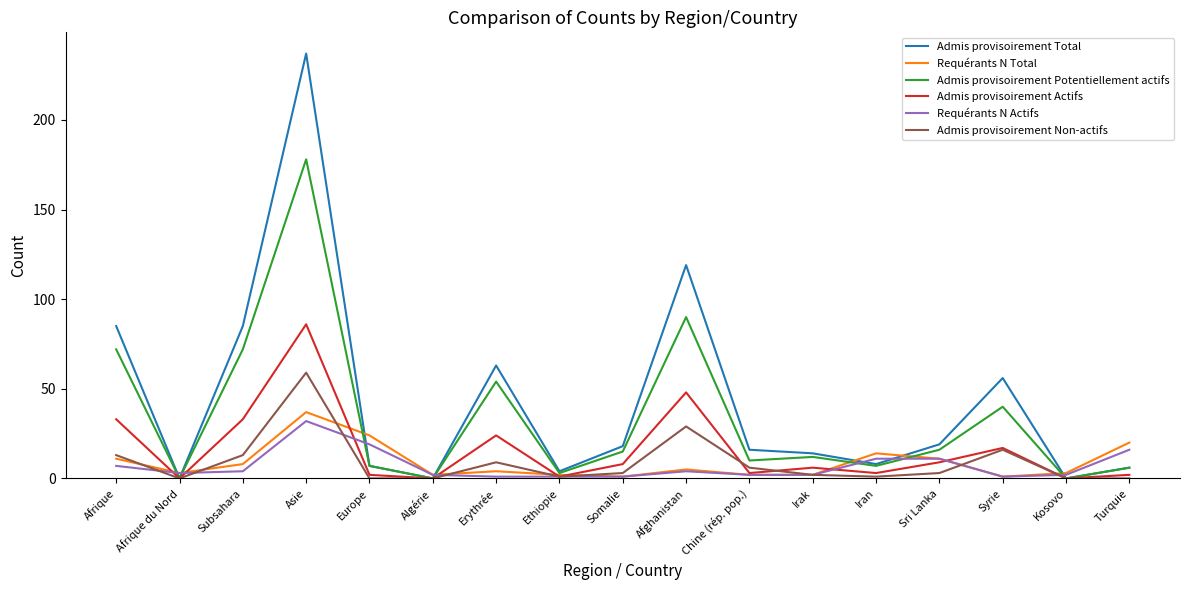

Reading right to left, transcribe all the data shown in this chart.

Admis provisoirement Total: Turquie=6	Kosovo=0	Syrie=56	Sri Lanka=19	Iran=8	Irak=14	Chine (rép. pop.)=16	Afghanistan=119	Somalie=18	Ethiopie=4	Erythrée=63	Algérie=0	Europe=7	Asie=237	Subsahara=85	Afrique du Nord=0	Afrique=85
Requérants N Total: Turquie=20	Kosovo=3	Syrie=1	Sri Lanka=11	Iran=14	Irak=2	Chine (rép. pop.)=2	Afghanistan=5	Somalie=1	Ethiopie=2	Erythrée=4	Algérie=2	Europe=24	Asie=37	Subsahara=8	Afrique du Nord=3	Afrique=11
Admis provisoirement Potentiellement actifs: Turquie=6	Kosovo=0	Syrie=40	Sri Lanka=16	Iran=7	Irak=12	Chine (rép. pop.)=10	Afghanistan=90	Somalie=15	Ethiopie=3	Erythrée=54	Algérie=0	Europe=7	Asie=178	Subsahara=72	Afrique du Nord=0	Afrique=72
Admis provisoirement Actifs: Turquie=2	Kosovo=0	Syrie=17	Sri Lanka=9	Iran=3	Irak=6	Chine (rép. pop.)=3	Afghanistan=48	Somalie=8	Ethiopie=1	Erythrée=24	Algérie=0	Europe=2	Asie=86	Subsahara=33	Afrique du Nord=0	Afrique=33
Requérants N Actifs: Turquie=16	Kosovo=2	Syrie=1	Sri Lanka=11	Iran=11	Irak=2	Chine (rép. pop.)=2	Afghanistan=4	Somalie=1	Ethiopie=1	Erythrée=1	Algérie=2	Europe=19	Asie=32	Subsahara=4	Afrique du Nord=3	Afrique=7
Admis provisoirement Non-actifs: Turquie=0	Kosovo=0	Syrie=16	Sri Lanka=3	Iran=1	Irak=2	Chine (rép. pop.)=6	Afghanistan=29	Somalie=3	Ethiopie=1	Erythrée=9	Algérie=0	Europe=0	Asie=59	Subsahara=13	Afrique du Nord=0	Afrique=13